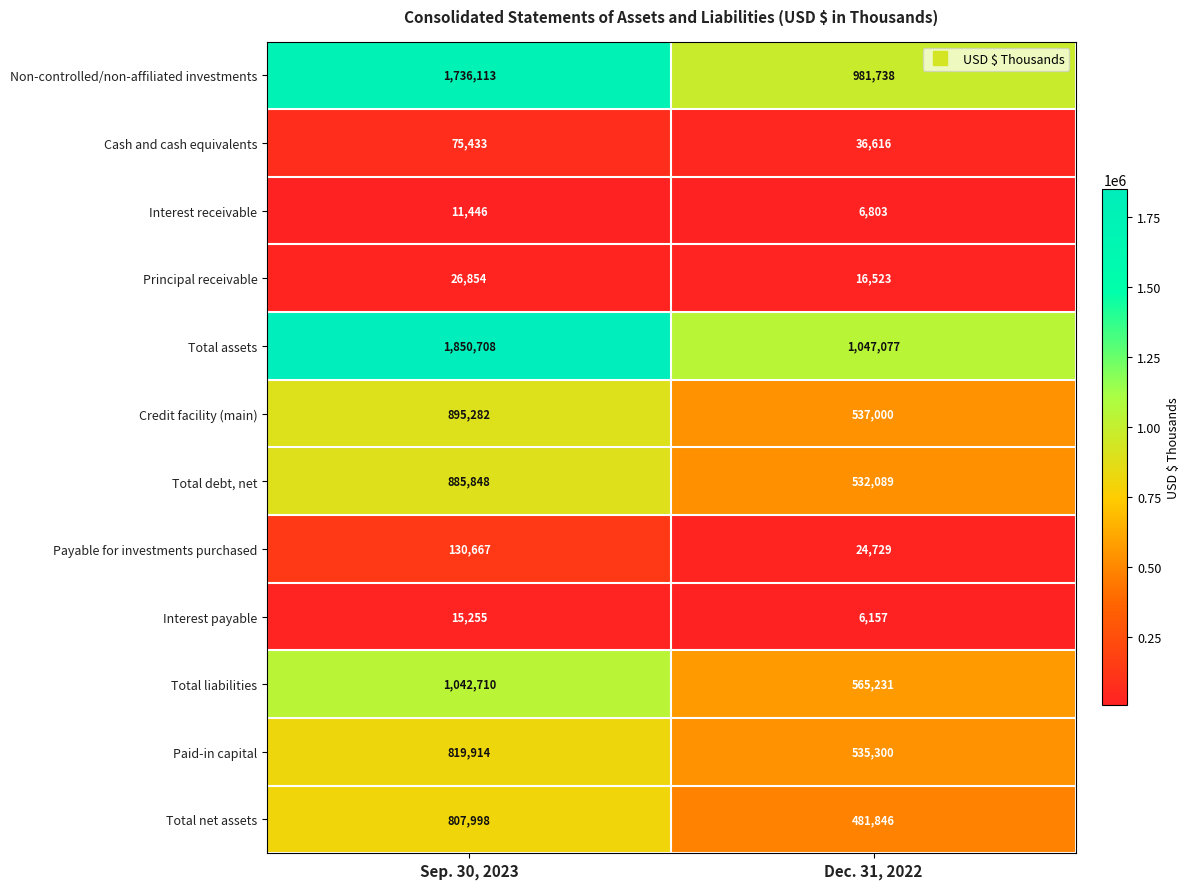

Which series has the largest total across all categories?

Total assets